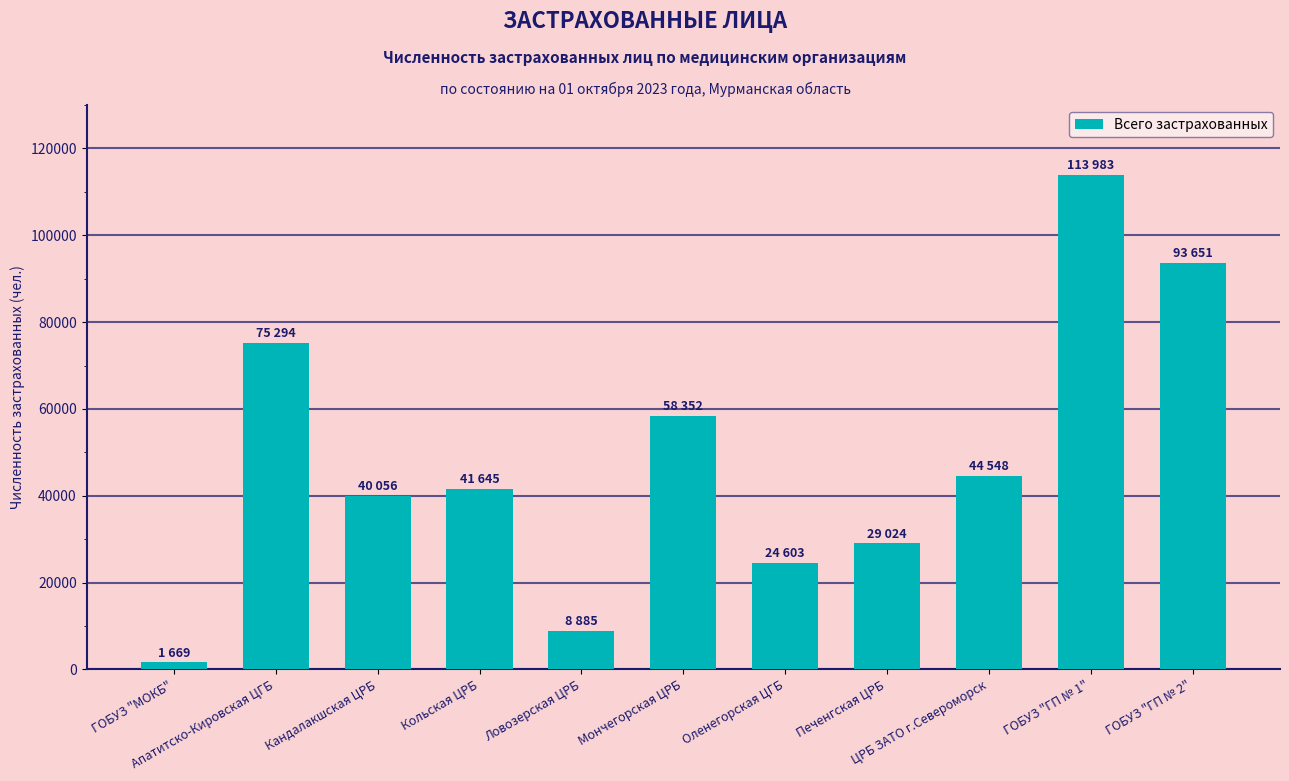

Are the bars grouped side by side (vs. stacked)?

No